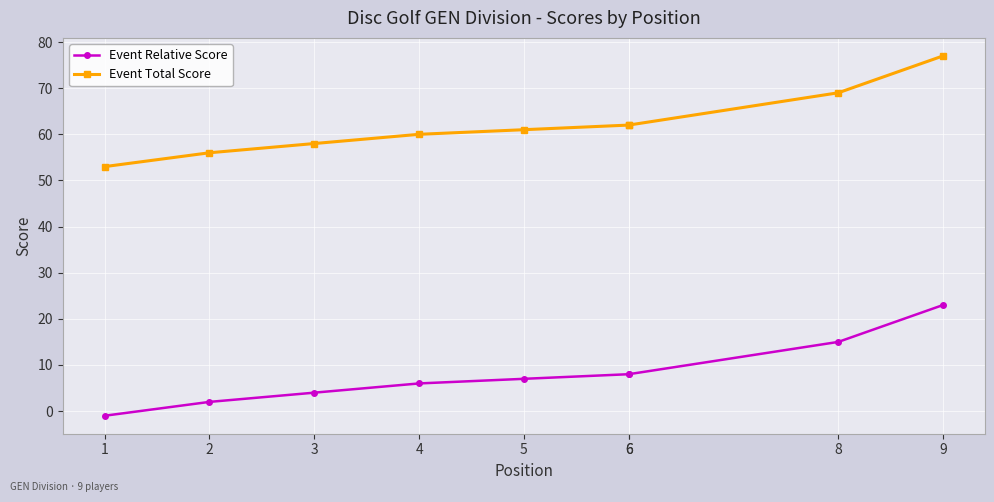

Is it true that Event Total Score equals 41 at 6?

False